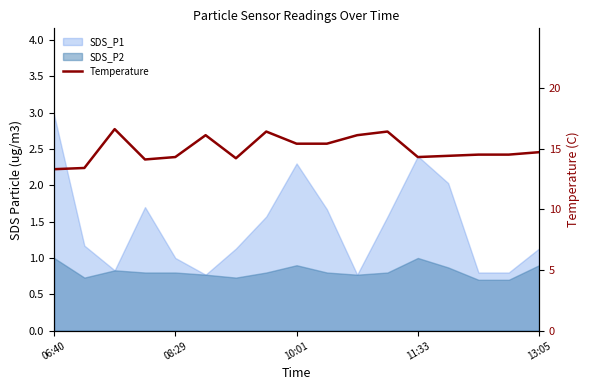

What is the difference between the maximum and minimum values?

3.3